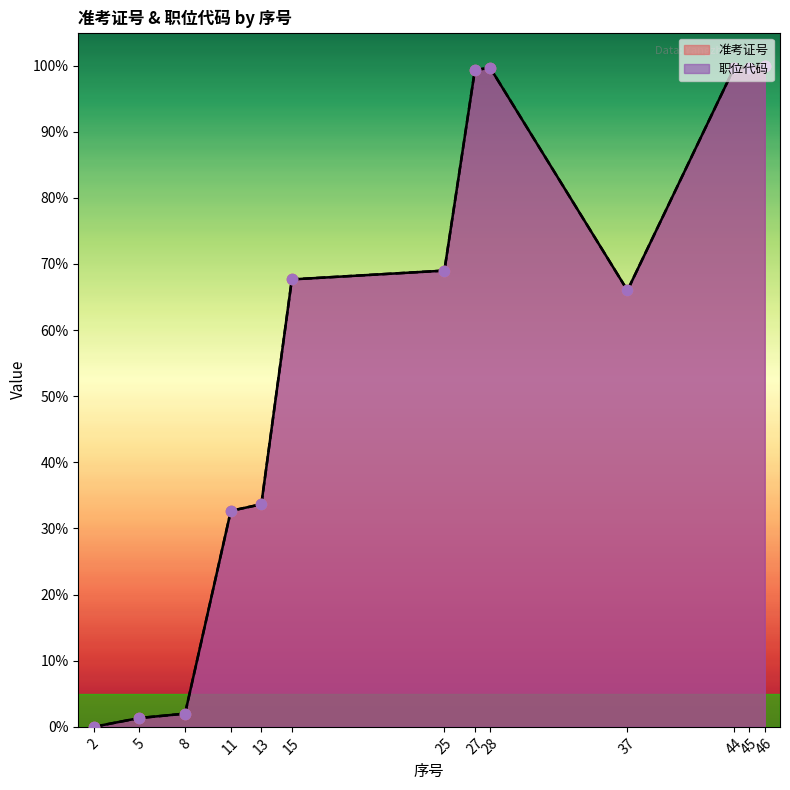

What is the total value across all series at 11?

65.3